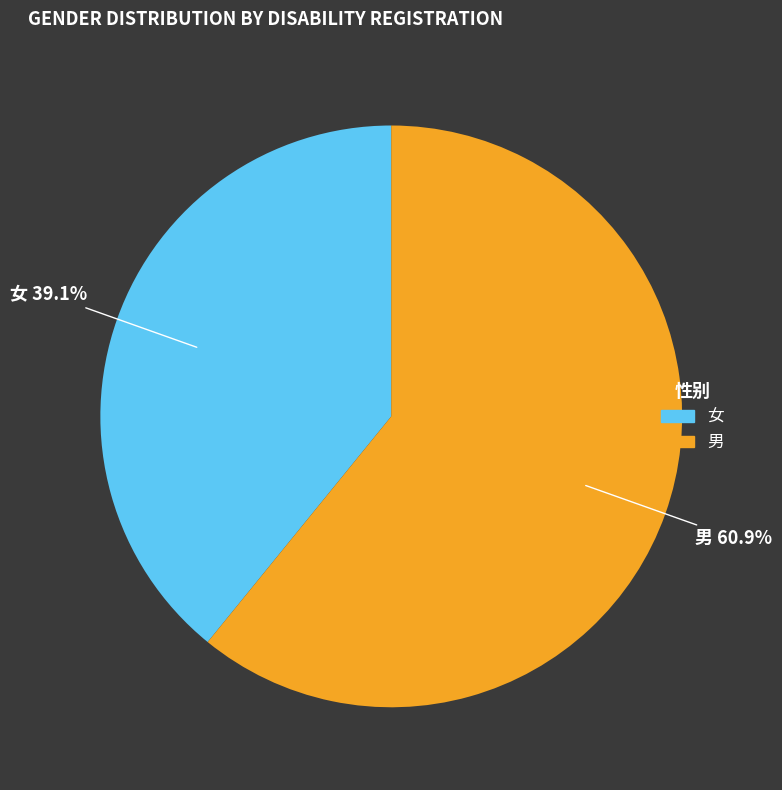

True or false: 男 accounts for 67% of the total.

False